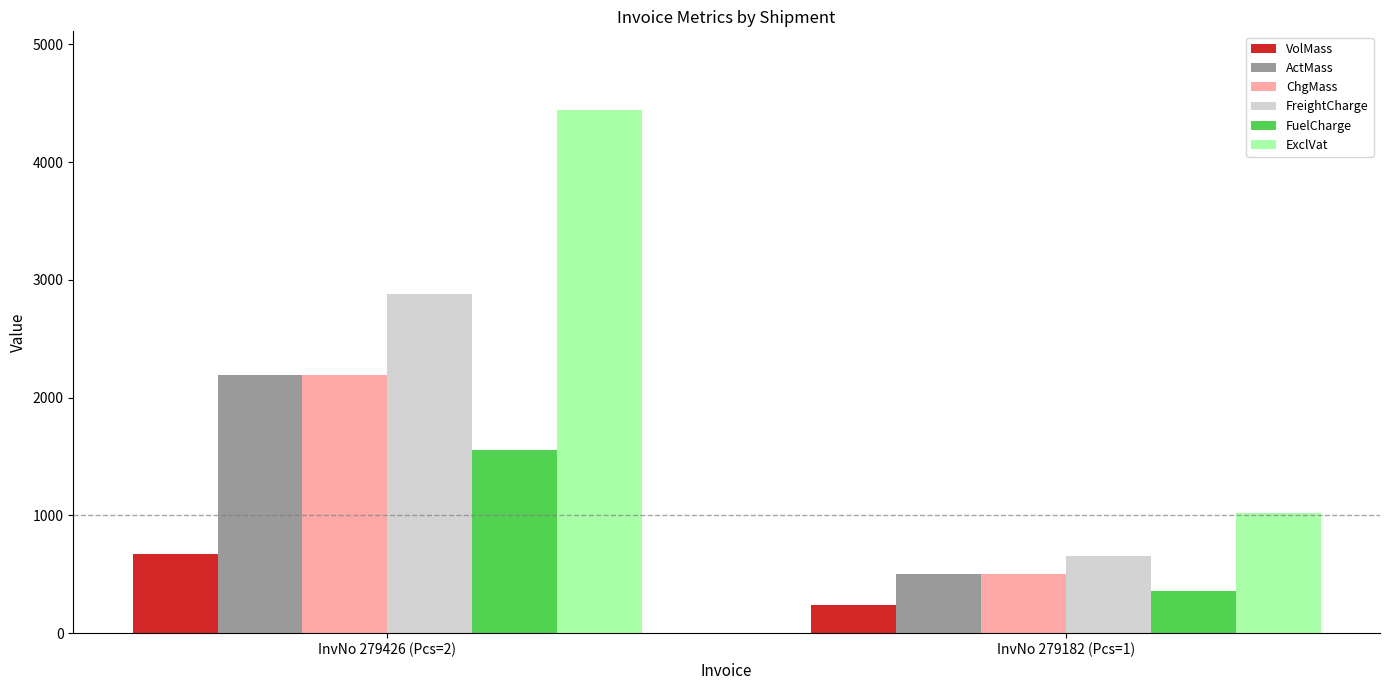

How many bars are there in each group?

6